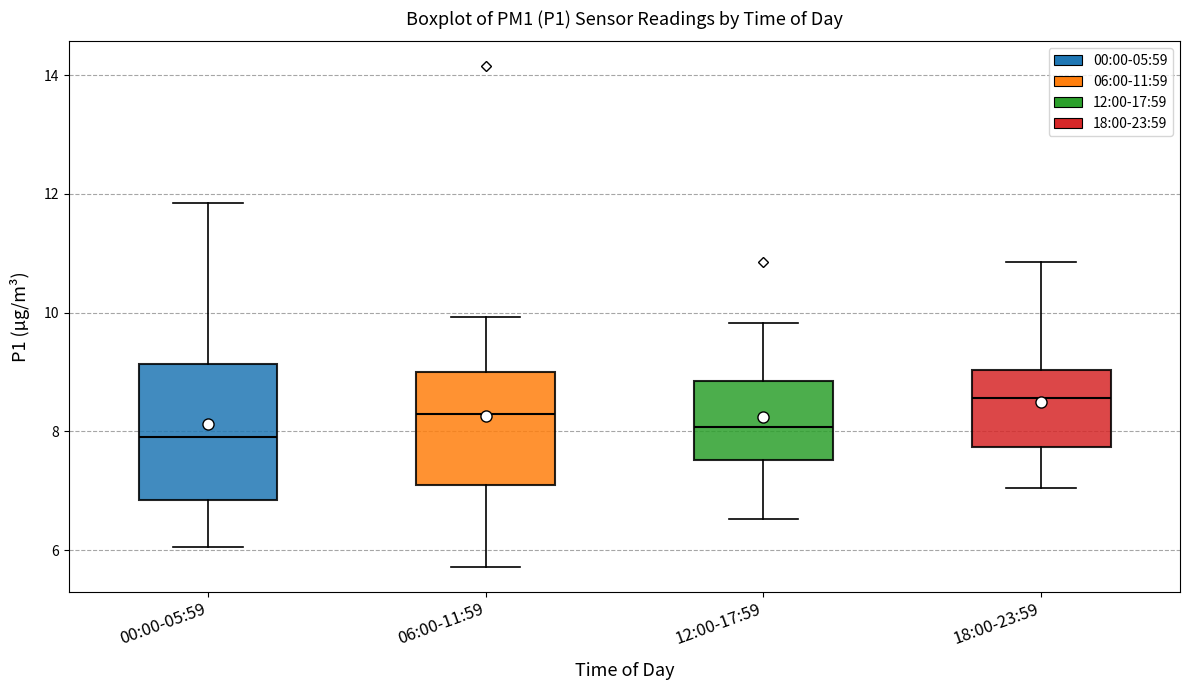

Reading left to right, transcribe this box plot: for each box, give where its median line is, the range the box spans, and where its two whiskers end, as read against the y-axis. The values are not printed on the chart, so give them approximately, as read against the axis.

00:00-05:59: median 8.0, box 6.8 to 9.2, whiskers 6.0 to 11.8
06:00-11:59: median 8.4, box 7.2 to 9.0, whiskers 5.8 to 10.0
12:00-17:59: median 8.0, box 7.6 to 8.8, whiskers 6.6 to 9.8
18:00-23:59: median 8.6, box 7.8 to 9.0, whiskers 7.0 to 10.8